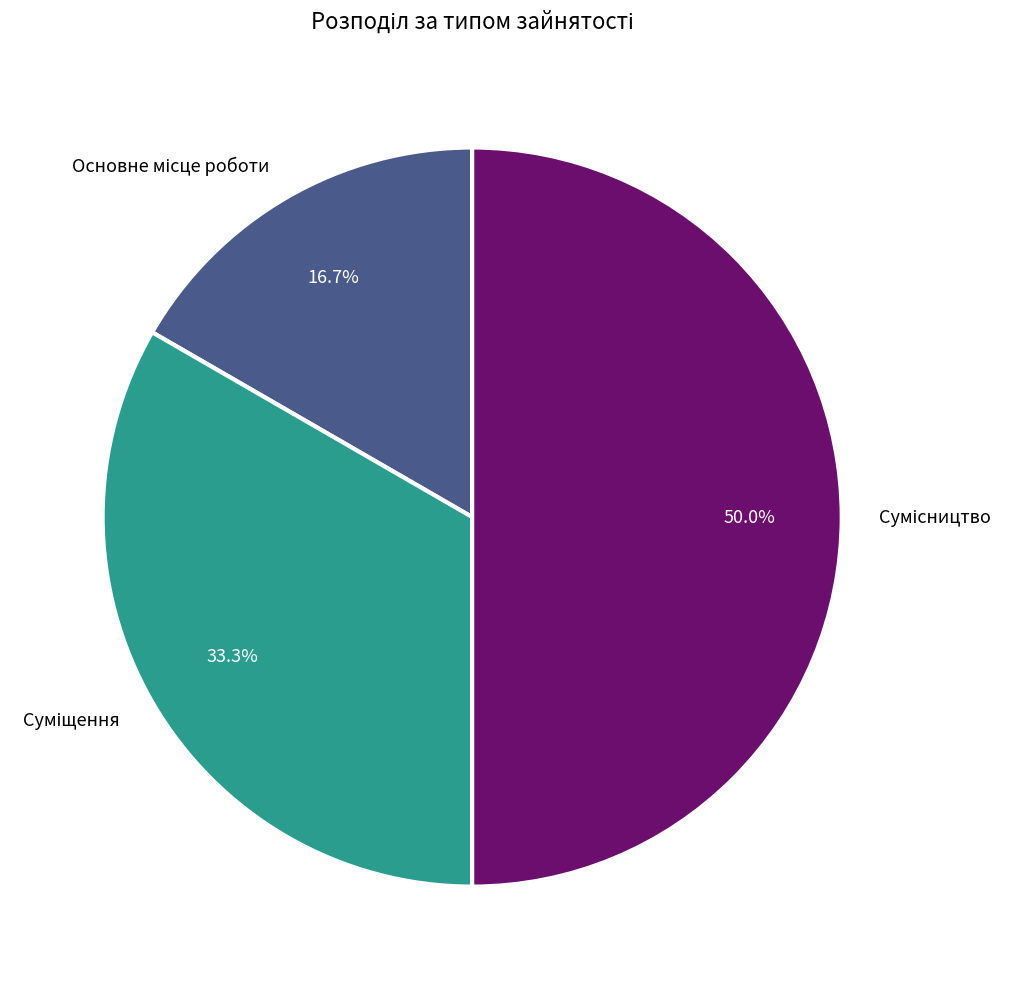

What is the total percentage of Сумісництво and Суміщення?

83.3%